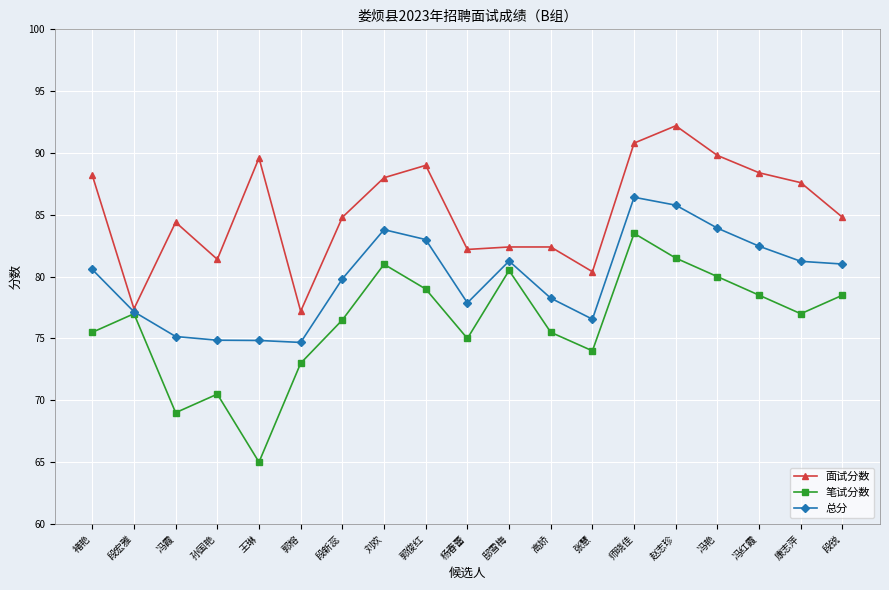

What is the label of the 9th point from the right?

邸雪梅